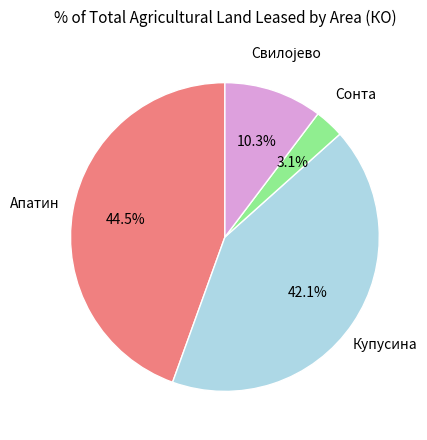

Which has a higher value, Купусина or Апатин?

Апатин